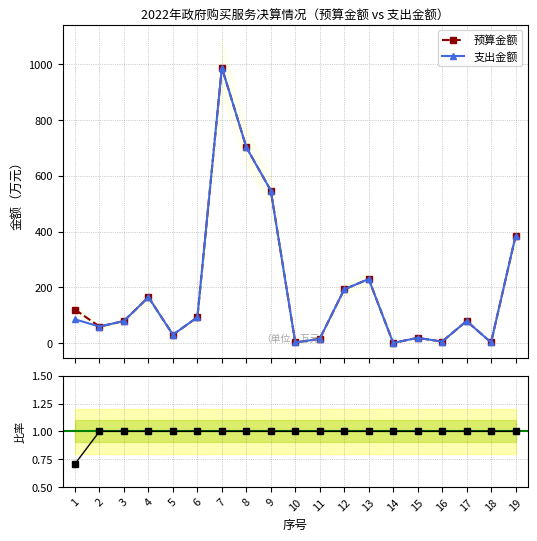

True or false: 预算金额 has more than 0 interior local peaks.

True